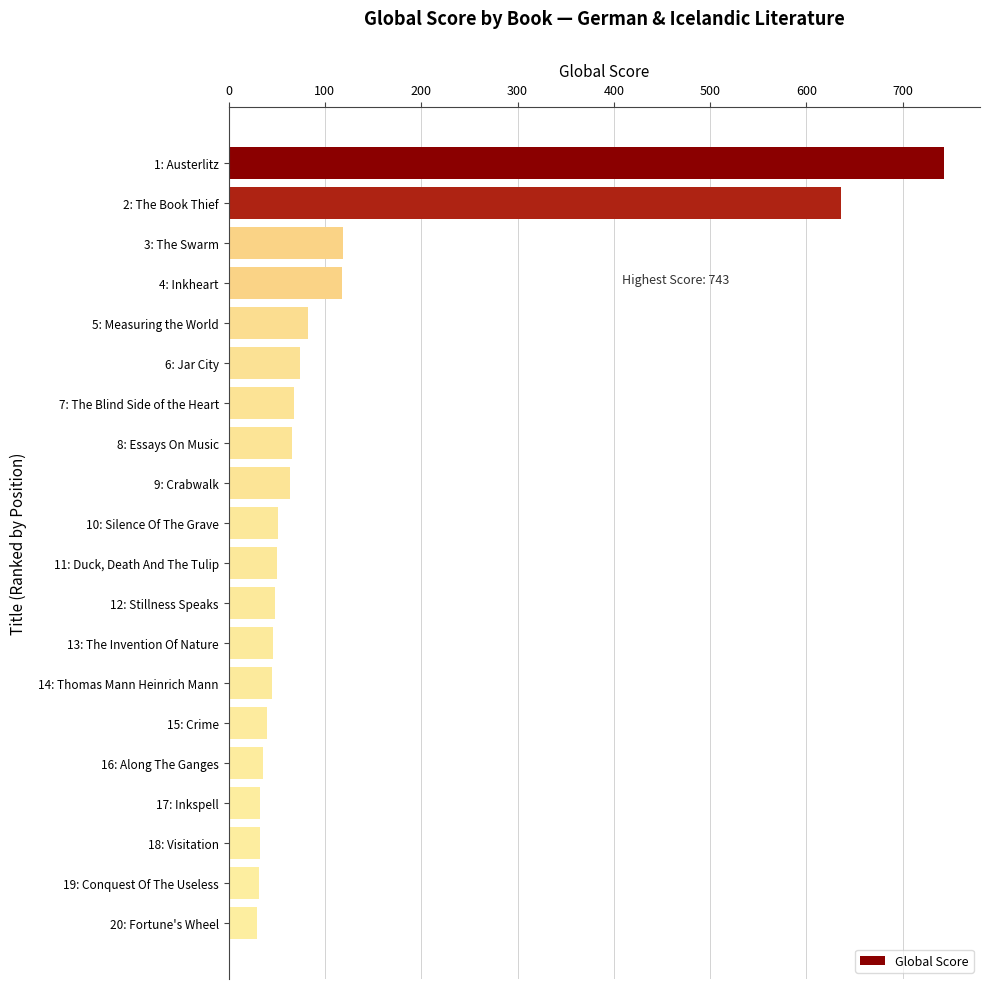

What is the average value?

121